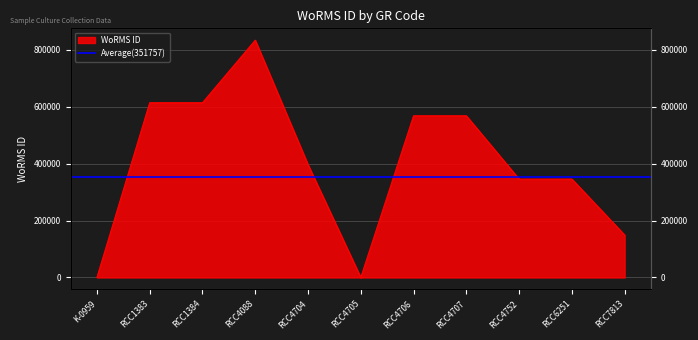

The chart shows a value of 978785 at RCC1383. True or false?

False